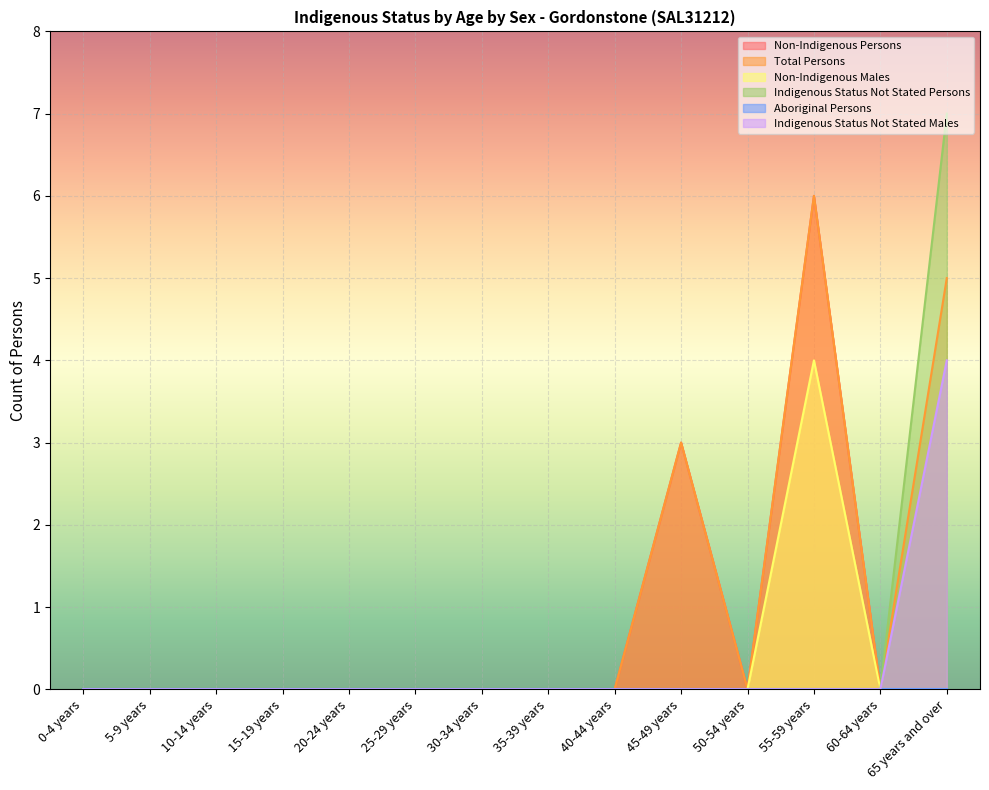

What position from the right is 60-64 years?

2